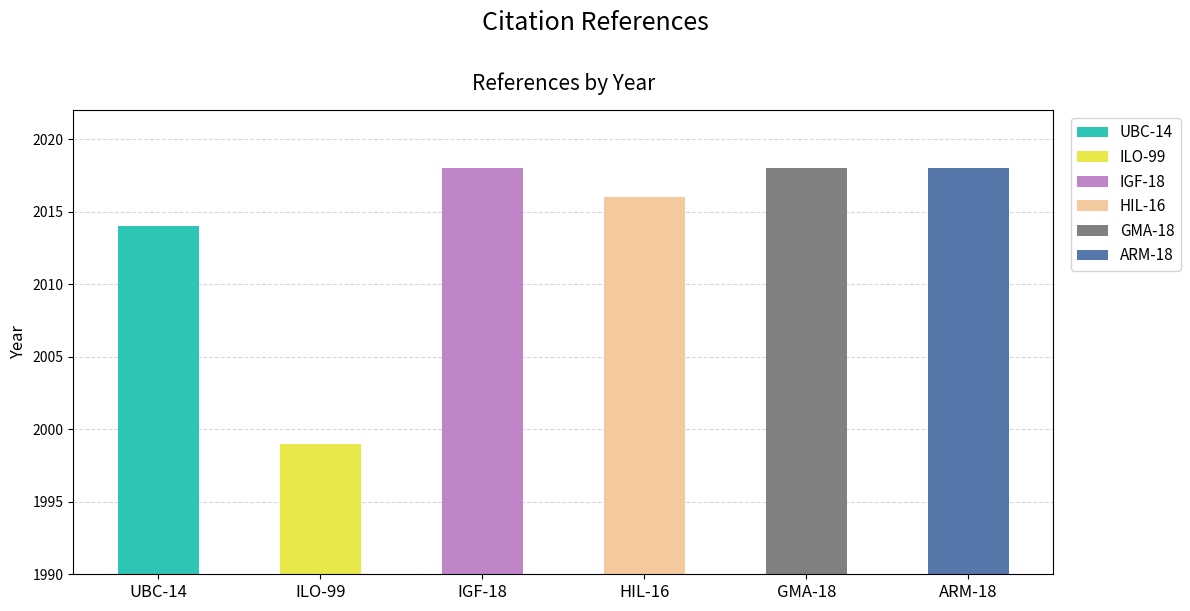

What is the difference between the maximum and second lowest values?

4